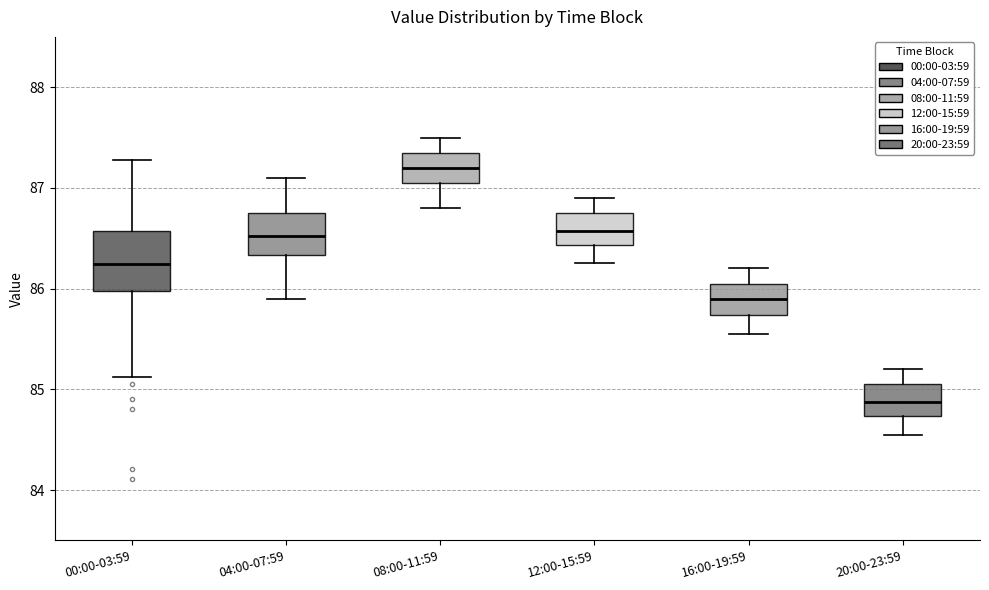

Which box is the tallest, from its lower edge to its upper edge?

00:00-03:59